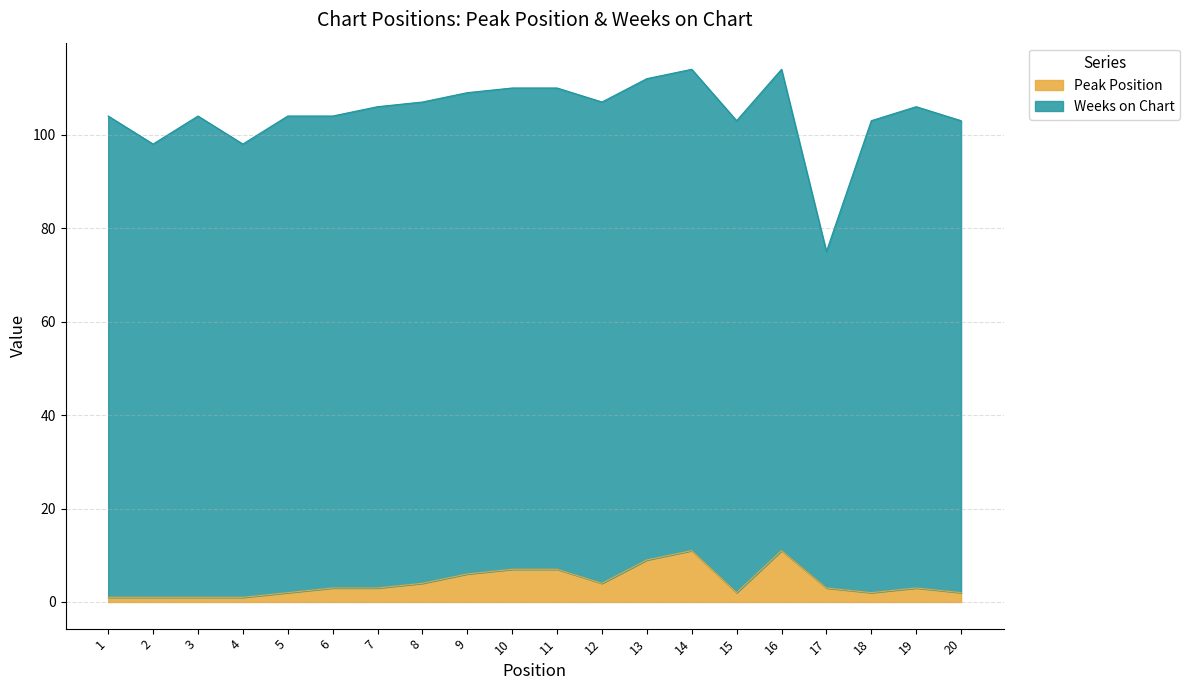

The chart shows a value of 4 at 8. True or false?

True